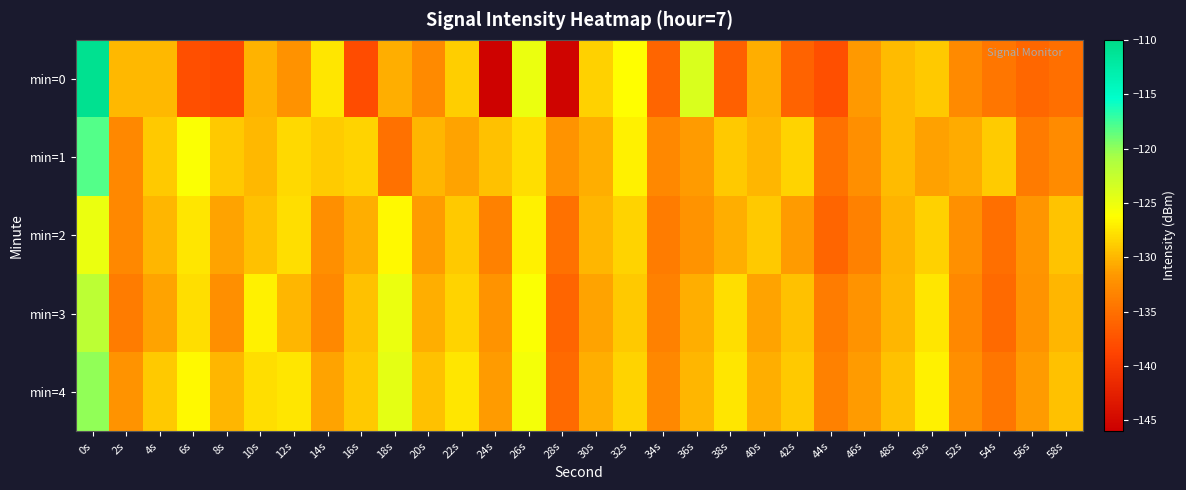

Reading left to right, list all the values displayed in this chart.

min=0: 0s=-110.7	2s=-129.9	4s=-130.0	6s=-137.8	8s=-138.4	10s=-130.2	12s=-132.2	14s=-127.5	16s=-138.1	18s=-130.4	20s=-132.9	22s=-128.8	24s=-145.6	26s=-124.9	28s=-145.5	30s=-128.7	32s=-126.3	34s=-136.0	36s=-123.8	38s=-136.4	40s=-130.5	42s=-136.0	44s=-137.8	46s=-131.6	48s=-129.7	50s=-129.1	52s=-132.8	54s=-134.5	56s=-135.8	58s=-135.1
min=1: 0s=-118.1	2s=-132.9	4s=-129.0	6s=-126.0	8s=-129.0	10s=-129.9	12s=-128.2	14s=-129.0	16s=-128.5	18s=-134.9	20s=-130.0	22s=-131.0	24s=-129.5	26s=-128.0	28s=-132.0	30s=-130.5	32s=-127.0	34s=-133.0	36s=-131.5	38s=-129.0	40s=-130.0	42s=-128.5	44s=-135.0	46s=-132.5	48s=-129.8	50s=-131.2	52s=-130.6	54s=-128.9	56s=-134.1	58s=-132.7
min=2: 0s=-125.0	2s=-133.0	4s=-130.0	6s=-127.5	8s=-131.0	10s=-129.5	12s=-128.0	14s=-132.5	16s=-130.5	18s=-126.5	20s=-131.5	22s=-129.0	24s=-133.5	26s=-127.0	28s=-135.0	30s=-130.0	32s=-128.5	34s=-134.0	36s=-132.0	38s=-130.5	40s=-129.0	42s=-131.5	44s=-136.0	46s=-133.5	48s=-130.2	50s=-128.7	52s=-132.3	54s=-135.1	56s=-131.8	58s=-129.4
min=3: 0s=-122.0	2s=-134.0	4s=-131.0	6s=-128.0	8s=-132.5	10s=-127.0	12s=-130.0	14s=-133.0	16s=-129.5	18s=-125.0	20s=-130.5	22s=-128.5	24s=-132.0	26s=-126.0	28s=-136.0	30s=-131.0	32s=-129.0	34s=-133.5	36s=-130.5	38s=-128.0	40s=-131.0	42s=-129.5	44s=-134.0	46s=-132.0	48s=-130.0	50s=-127.5	52s=-133.0	54s=-135.5	56s=-132.0	58s=-130.0
min=4: 0s=-120.0	2s=-132.0	4s=-129.0	6s=-126.5	8s=-130.0	10s=-128.0	12s=-127.5	14s=-131.0	16s=-129.0	18s=-124.5	20s=-129.5	22s=-127.5	24s=-131.5	26s=-125.5	28s=-135.5	30s=-130.5	32s=-128.5	34s=-133.0	36s=-130.0	38s=-127.5	40s=-130.5	42s=-129.0	44s=-133.5	46s=-131.5	48s=-129.5	50s=-127.0	52s=-132.5	54s=-134.5	56s=-131.5	58s=-129.5